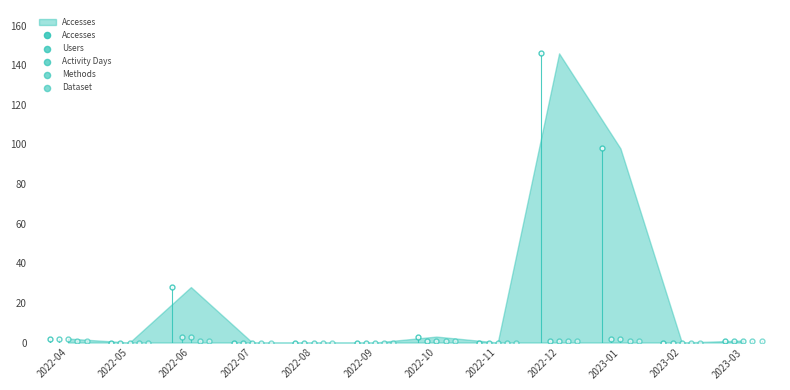

Which series contains the lowest Y value?

Accesses